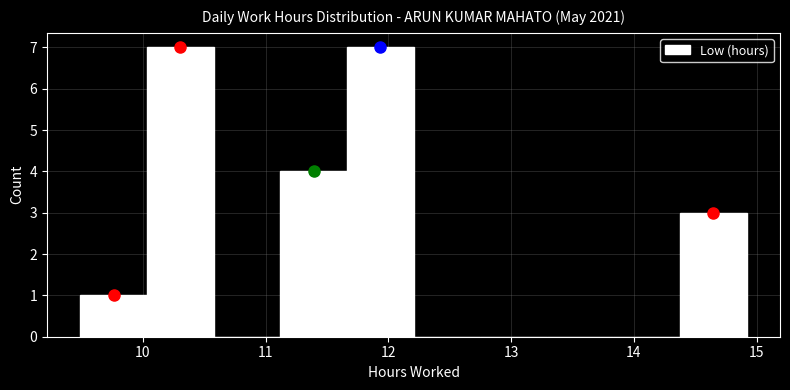

What is the height of the bar covering 11.1 to 11.7 on the x-axis? Neither the bar edges nor the heights are printed on the chart, so give them approximately, as read against the axes.

4